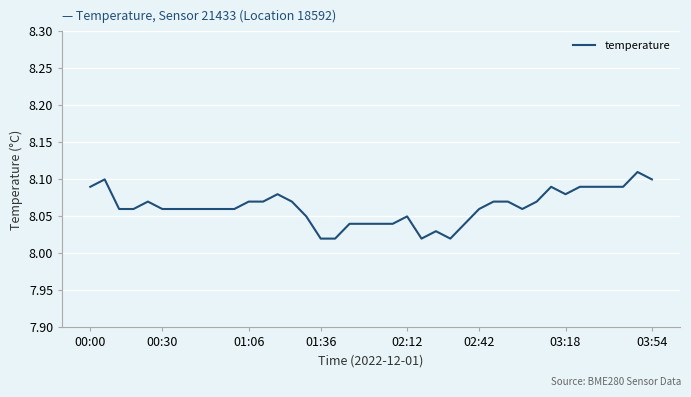

Reading right to left, transcribe all the data shown in this chart.

8.1	8.1	8.1	8.1	8.1	8.1	8.1	8.1	8.1	8.1	8.1	8.1	8.1	8.0	8.0	8.0	8.0	8.1	8.0	8.0	8.0	8.0	8.0	8.0	8.1	8.1	8.1	8.1	8.1	8.1	8.1	8.1	8.1	8.1	8.1	8.1	8.1	8.1	8.1	8.1